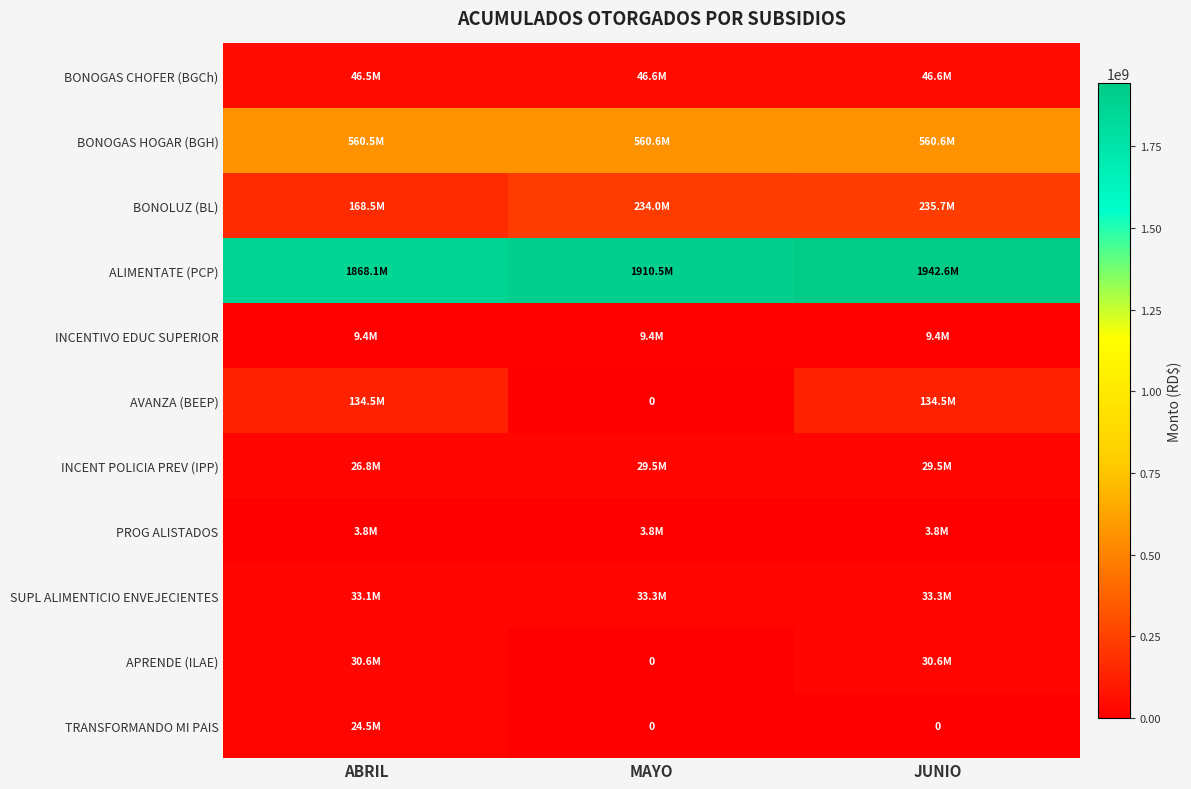

What is the average value of the ALIMENTATE (PCP) series?

1907099150